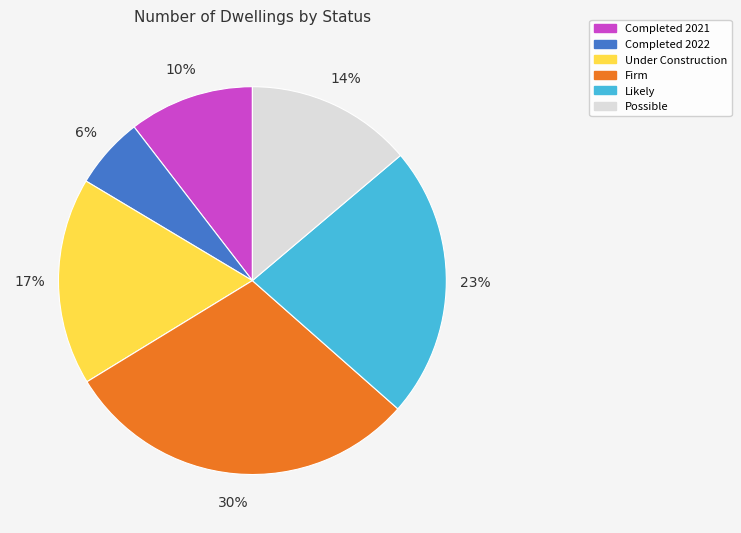

Do Likely and Possible together represent more than half of the pie?

No